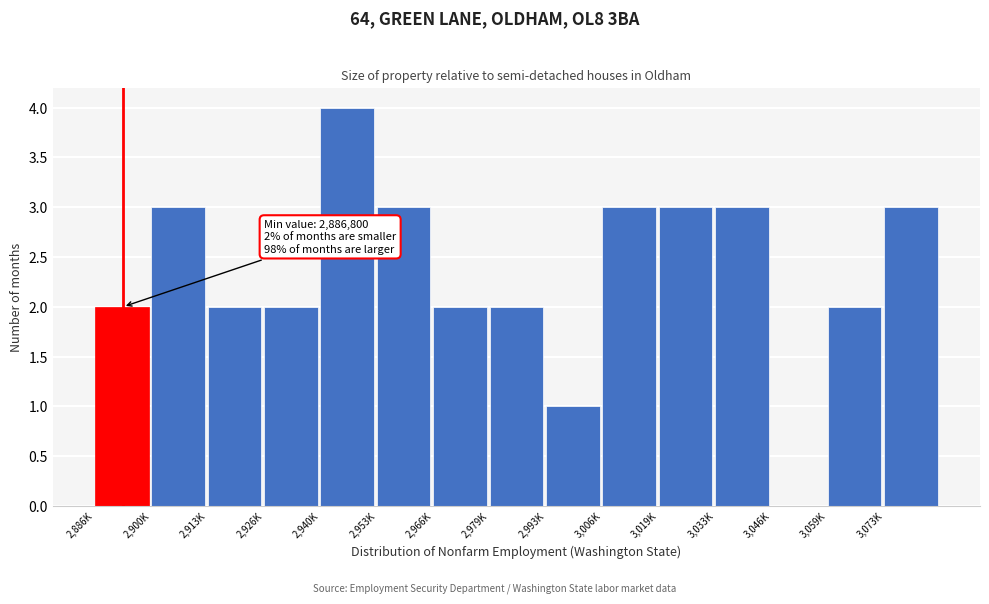

Reading left to right, transcribe all the data shown in this chart.

2,886K=2	2,900K=3	2,913K=2	2,926K=2	2,940K=4	2,953K=3	2,966K=2	2,979K=2	2,993K=1	3,006K=3	3,019K=3	3,033K=3	3,046K=0	3,059K=2	3,073K=3